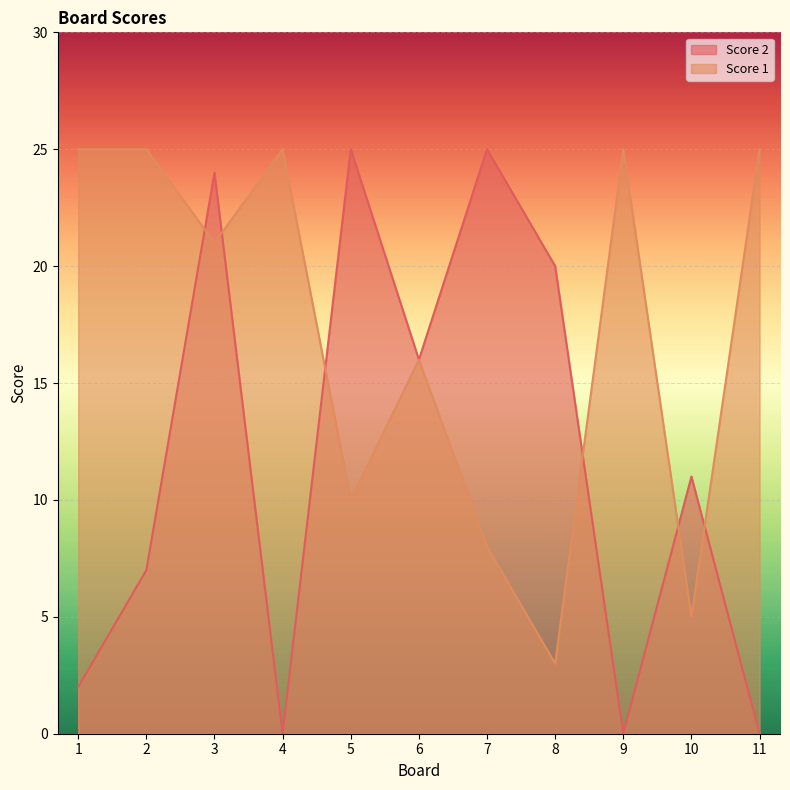

What is the value of the Score 1 point at the 11th from the left?

25